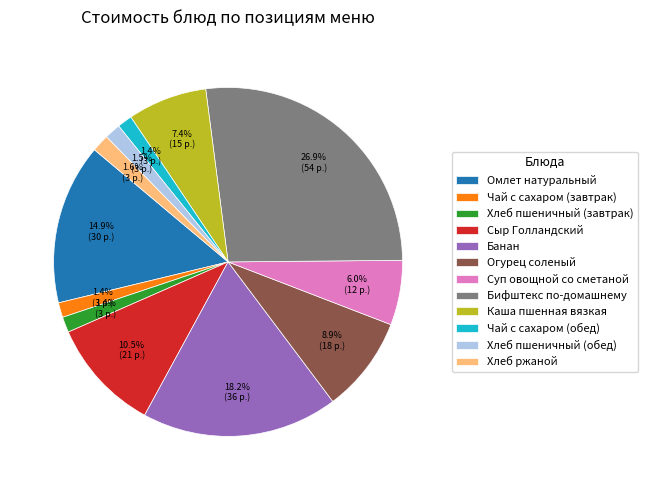

Combined, do Чай с сахаром (завтрак) and Бифштекс по-домашнему account for over 50%?

No